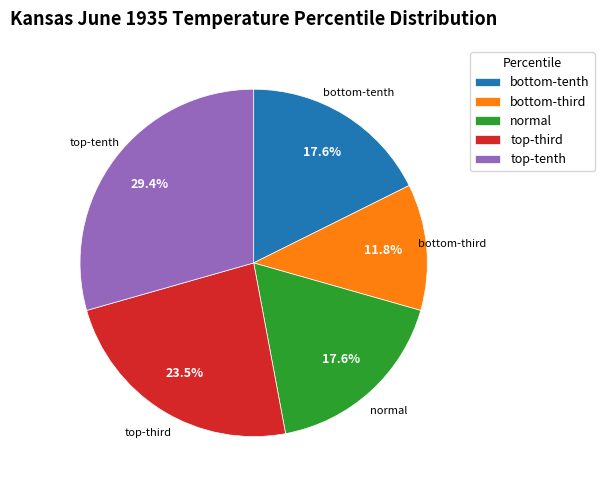

How many segments does this pie chart have?

5